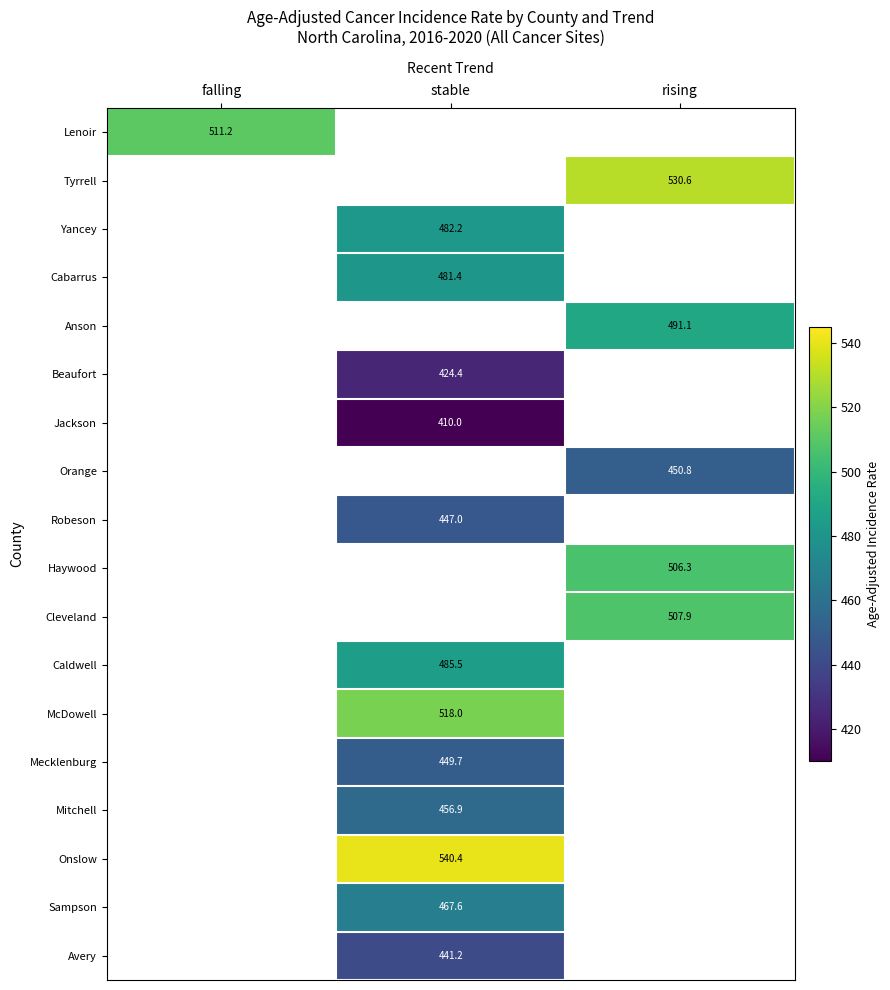

How many categories are shown in the chart?

3